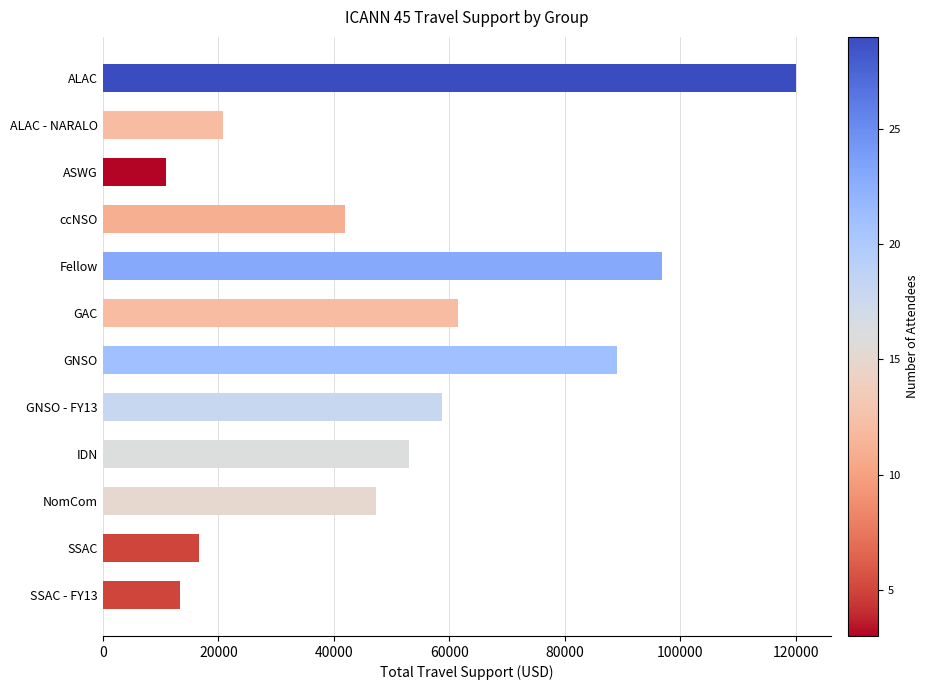

Where is the data nearest to the value 65563?

GAC